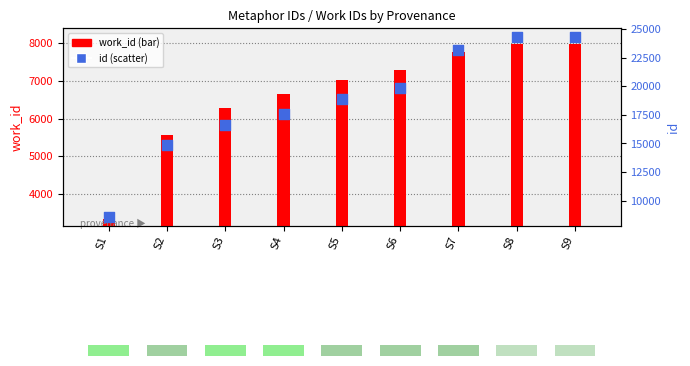

At how many categories does at least one series exceed 5934?

9